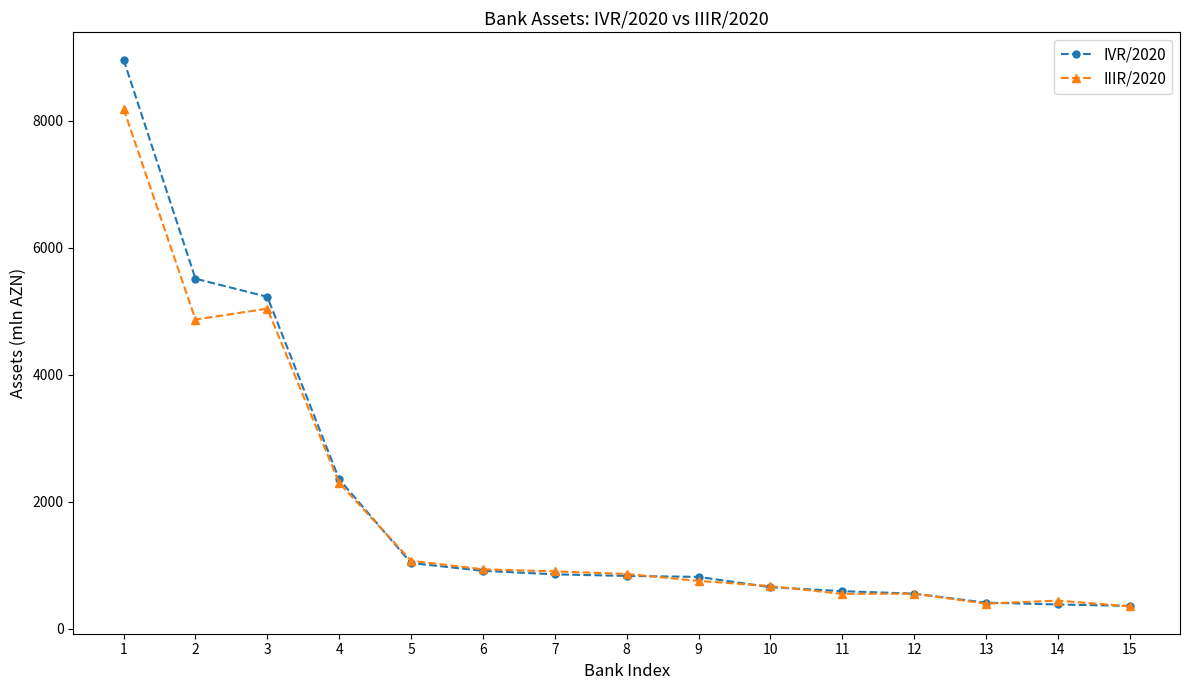

Which series changed the most between 12 and 13?

IIIR/2020